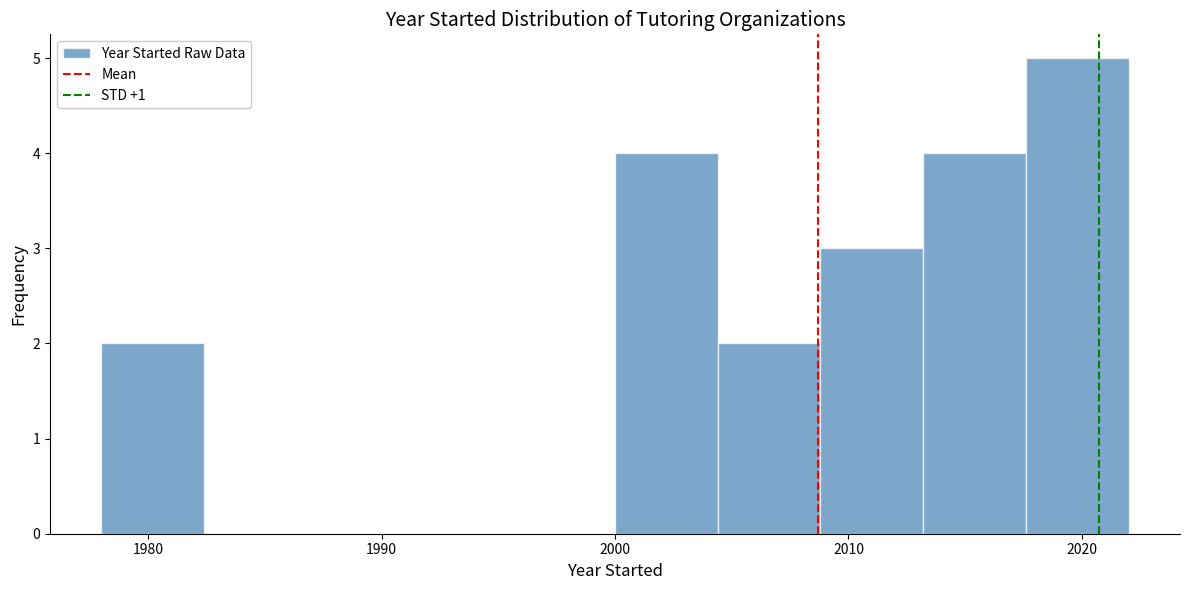

Over which range of the x-axis is the bar tallest?

2017.6 to 2022.0